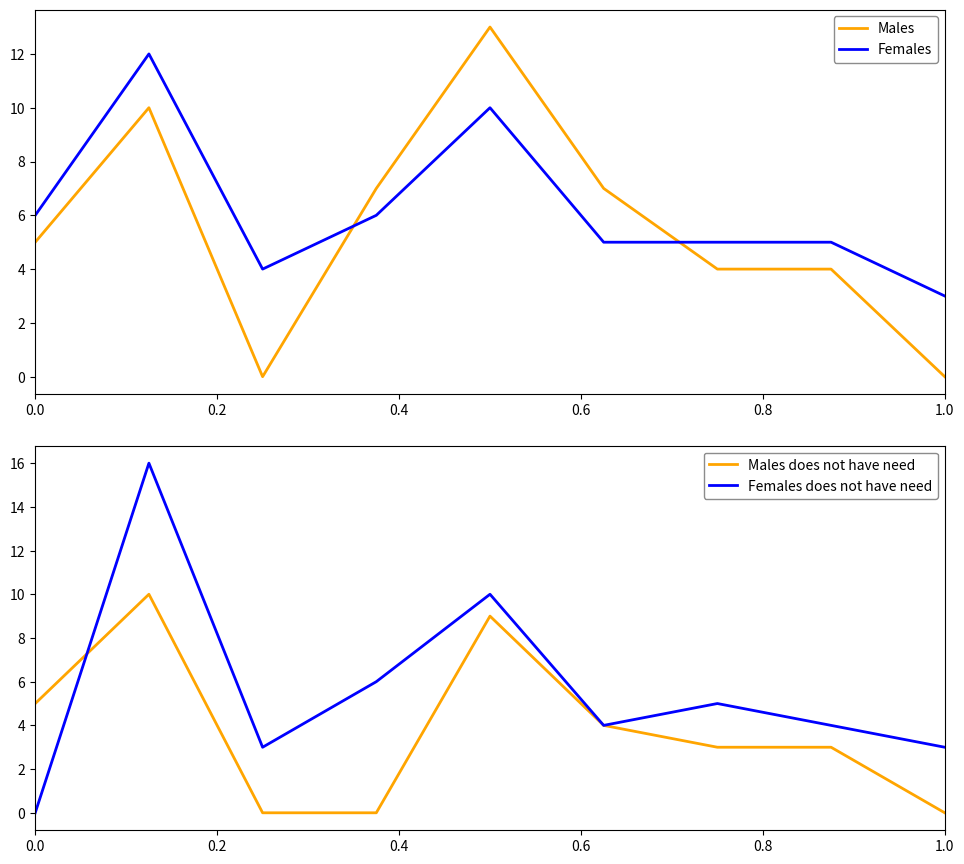

What is the highest value of the Females does not have need series?

16